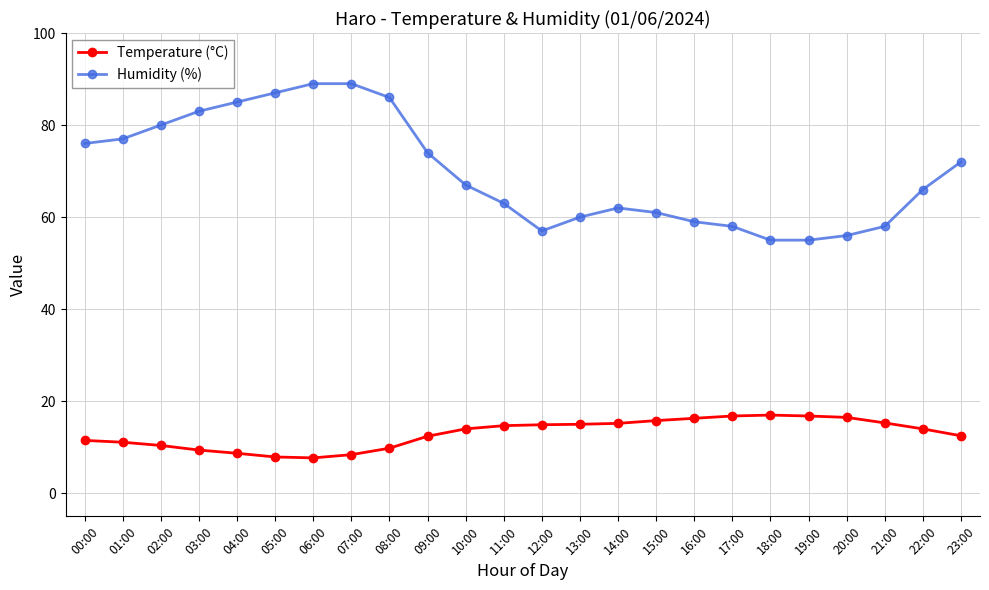

What is the difference between the second highest and second lowest values in the Humidity (%) series?

34.0